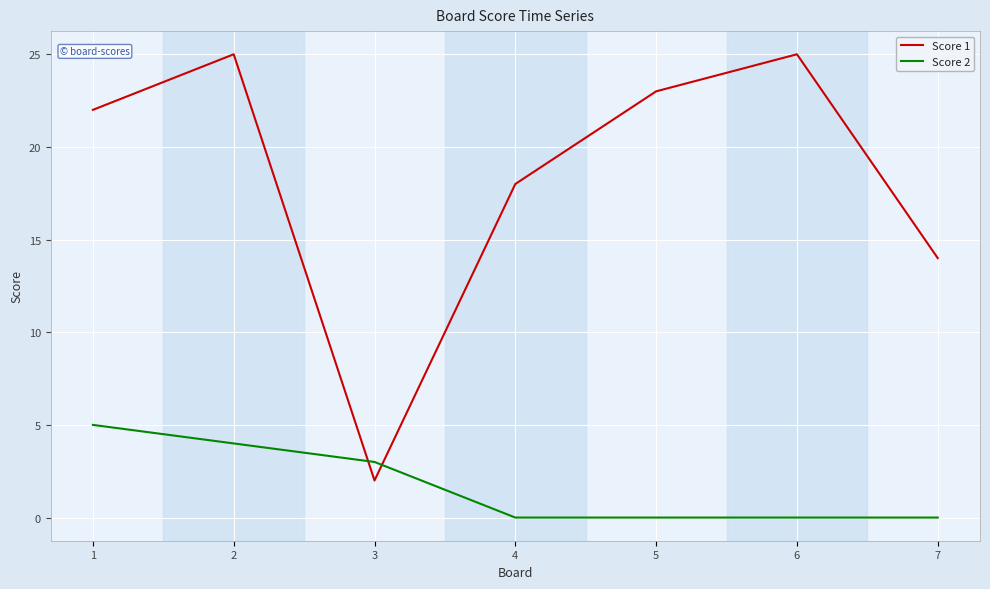

Which series ends up on top after the final intersection of Score 1 and Score 2?

Score 1